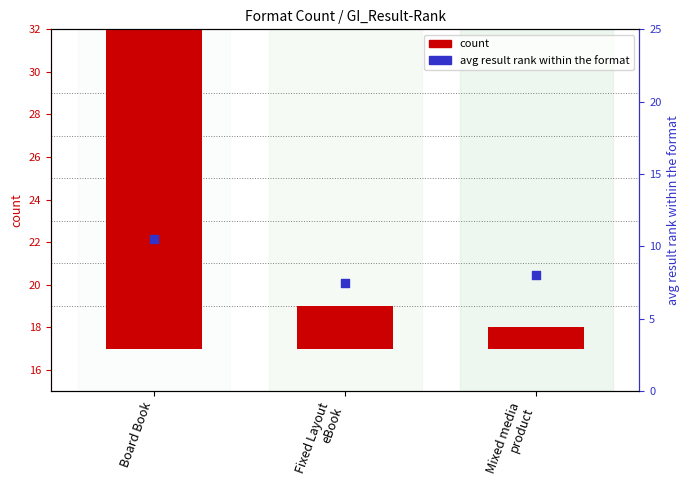

Which series contains the highest Y value?

count